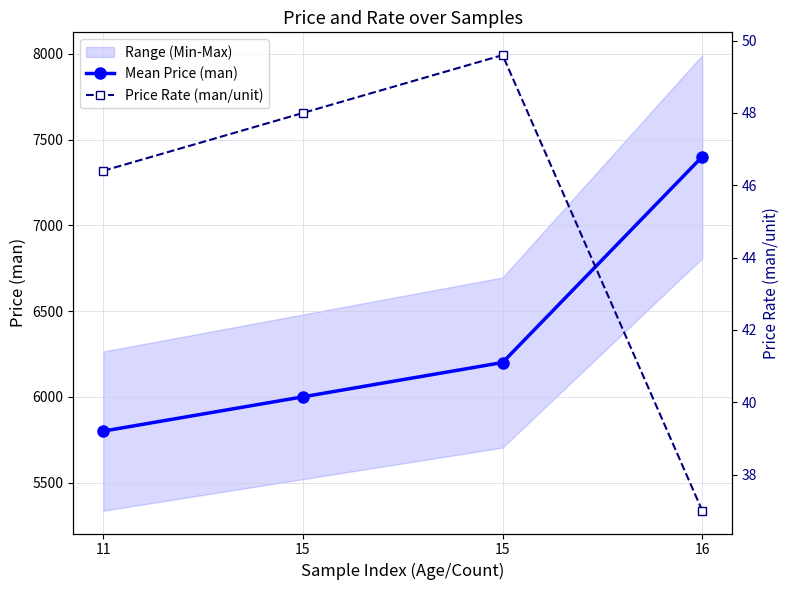

Does the chart have visible grid lines?

Yes